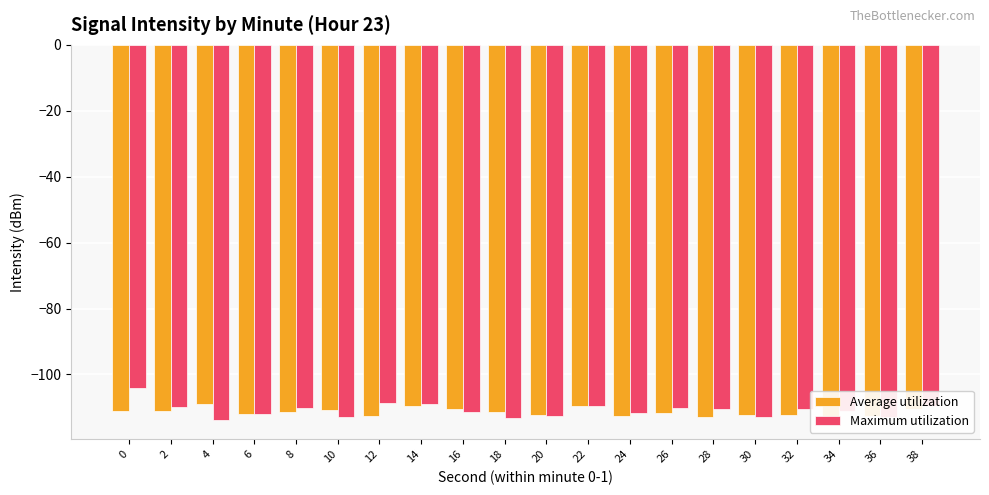

What is the difference between the Average utilization values at 24 and 6?

0.4